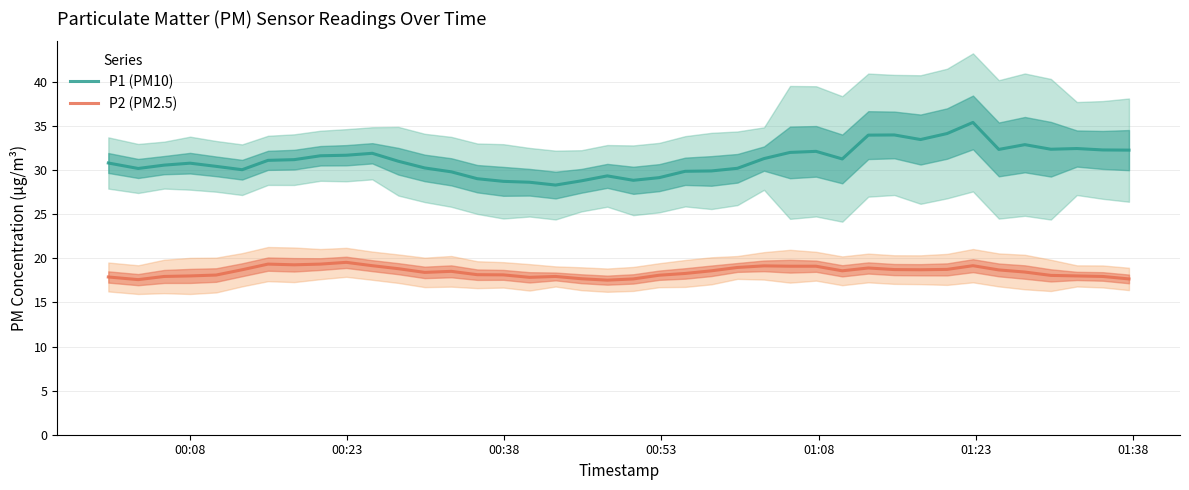

What is the minimum value for P1 (PM10)?

28.3